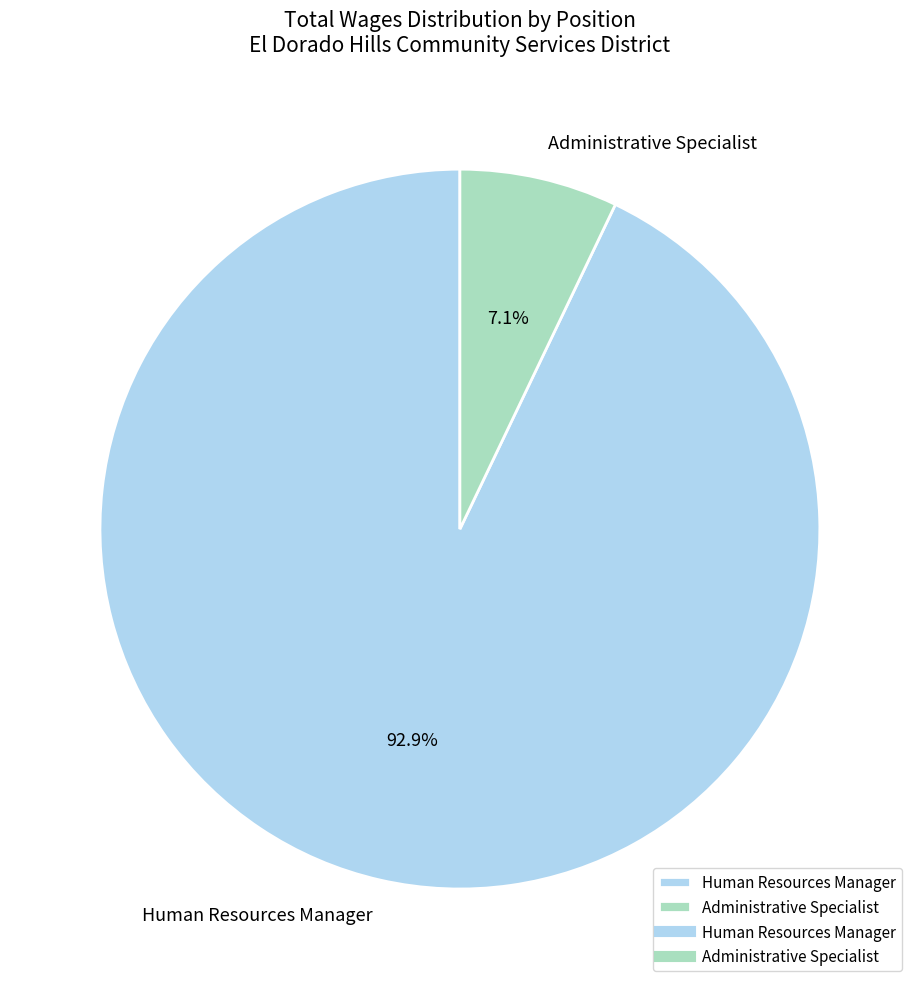

Which category has the biggest portion of the pie?

Human Resources Manager